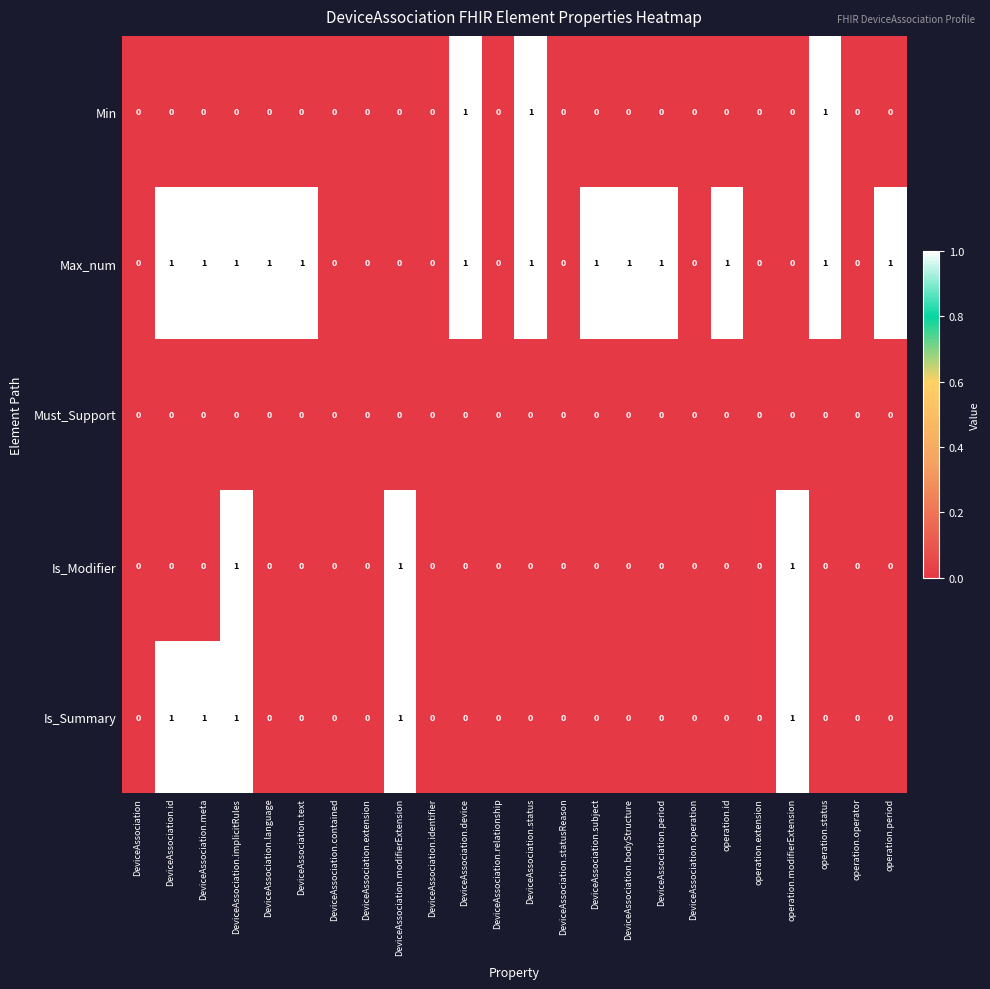

How many Is_Summary values are between 0 and 1?

24